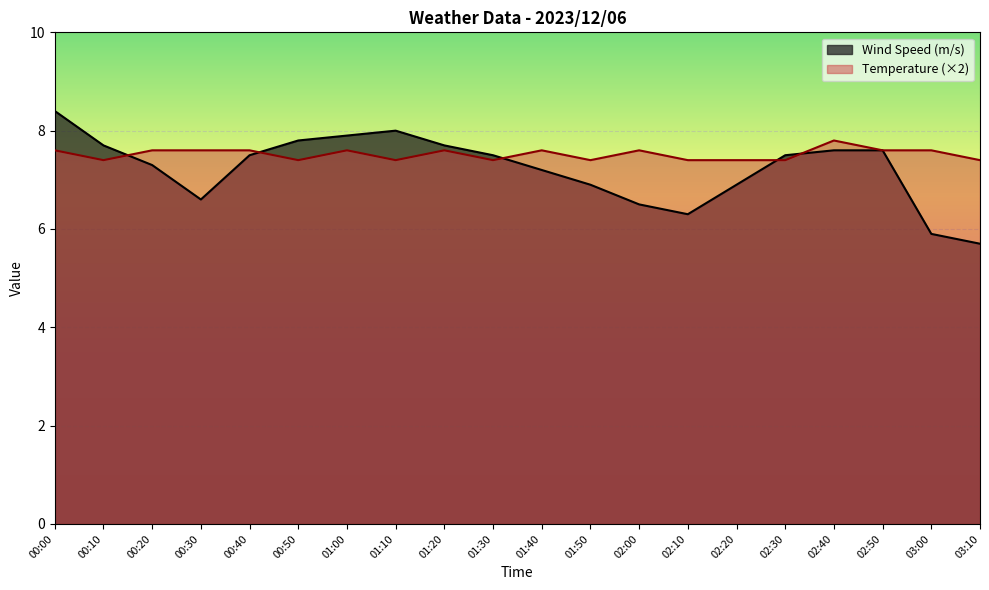

Where is Wind Speed (m/s) nearest to the value 7?

01:50